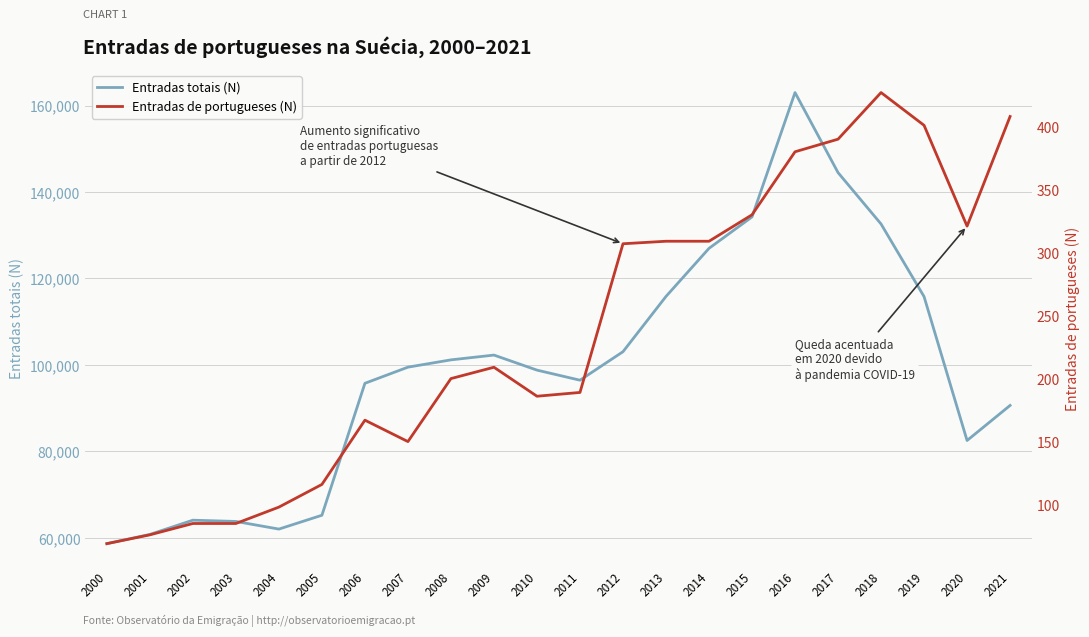

What are all the series names shown in the legend?

Entradas totais (N), Entradas de portugueses (N)